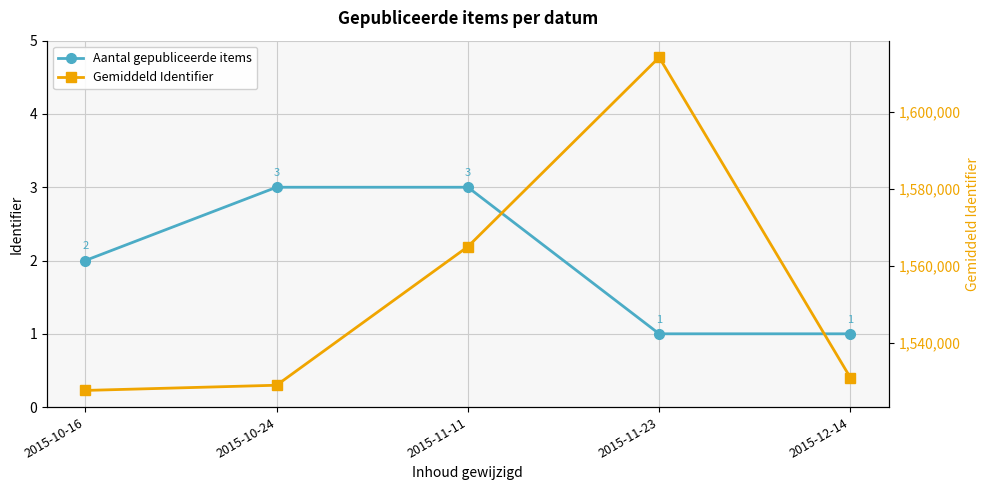

What are all the series names shown in the legend?

Aantal gepubliceerde items, Gemiddeld Identifier